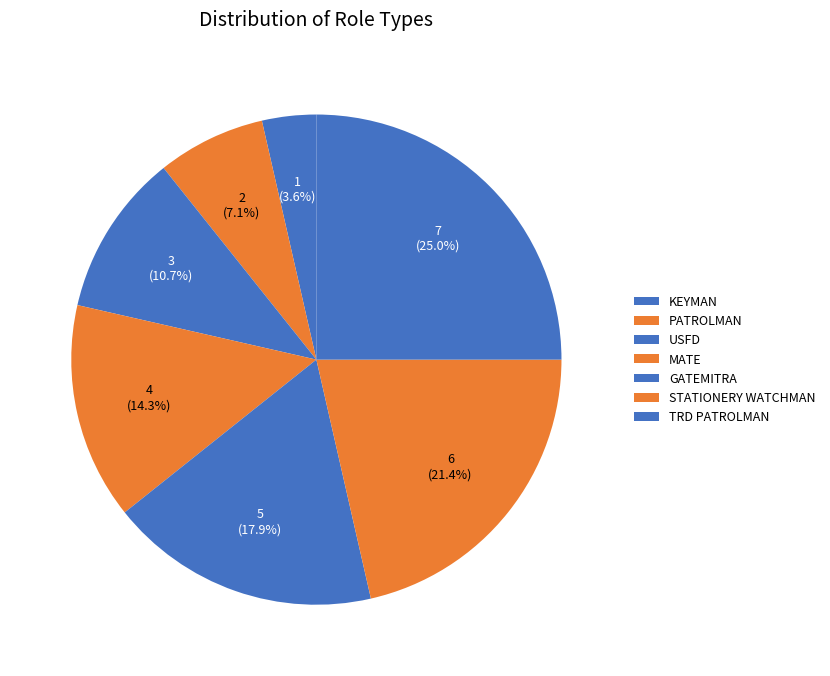

Does any single category account for the majority?

No